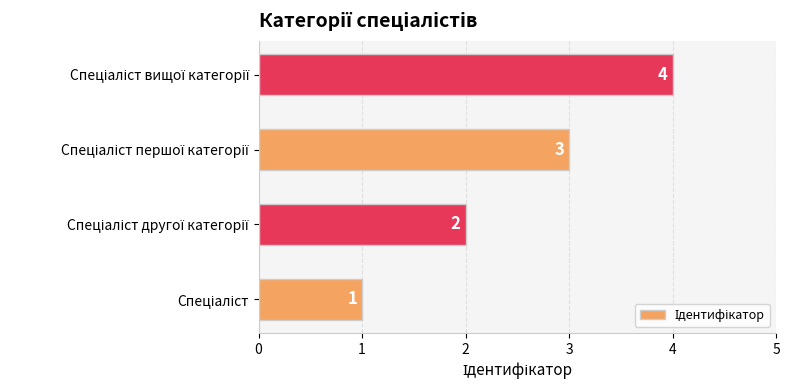

Does the chart contain stacked bars?

No